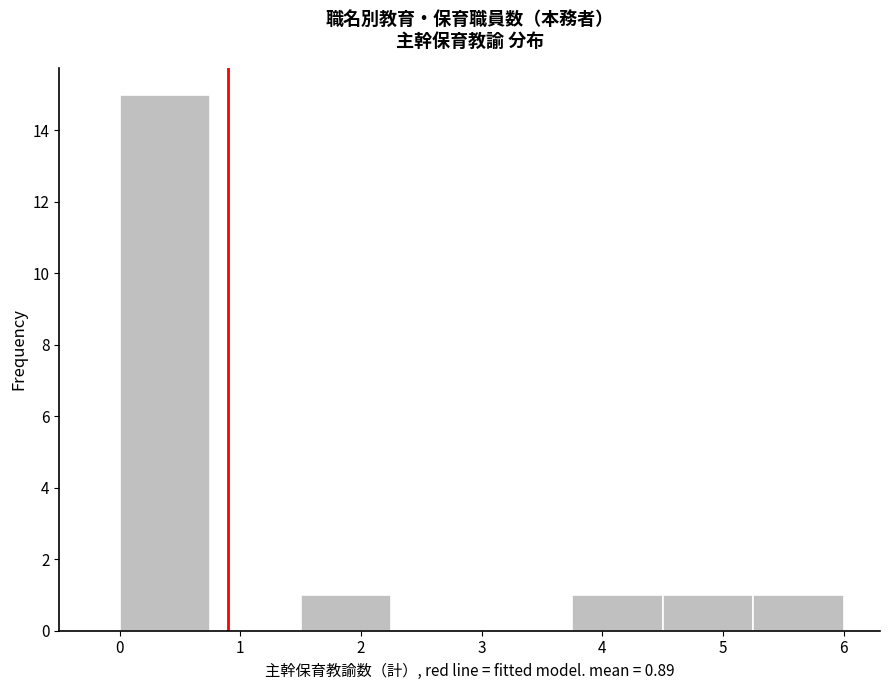

Which range on the x-axis has the tallest bar?

0.00 to 0.75